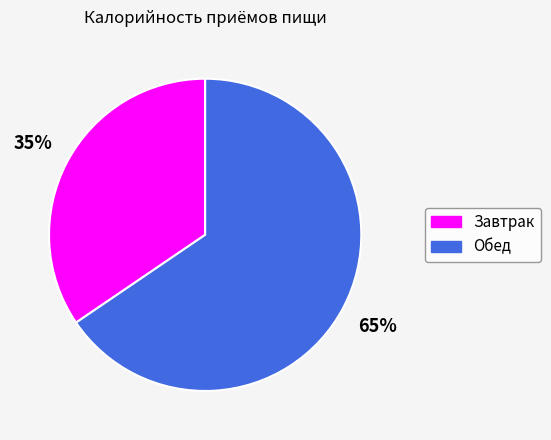

What is the ratio of the value at Завтрак to the value at Обед?

0.5